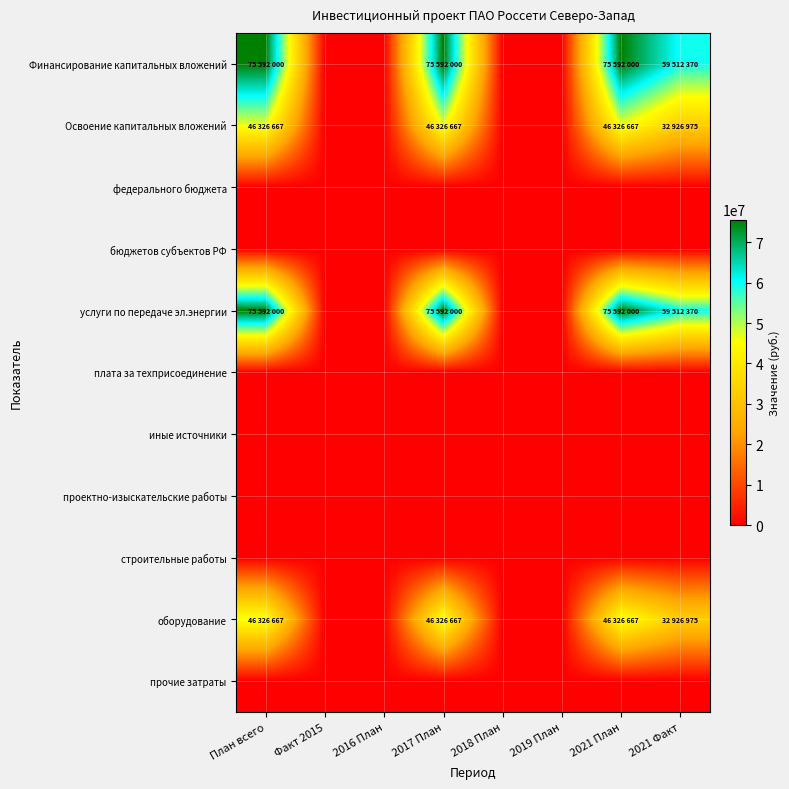

Count the number of data series in this chart.

11